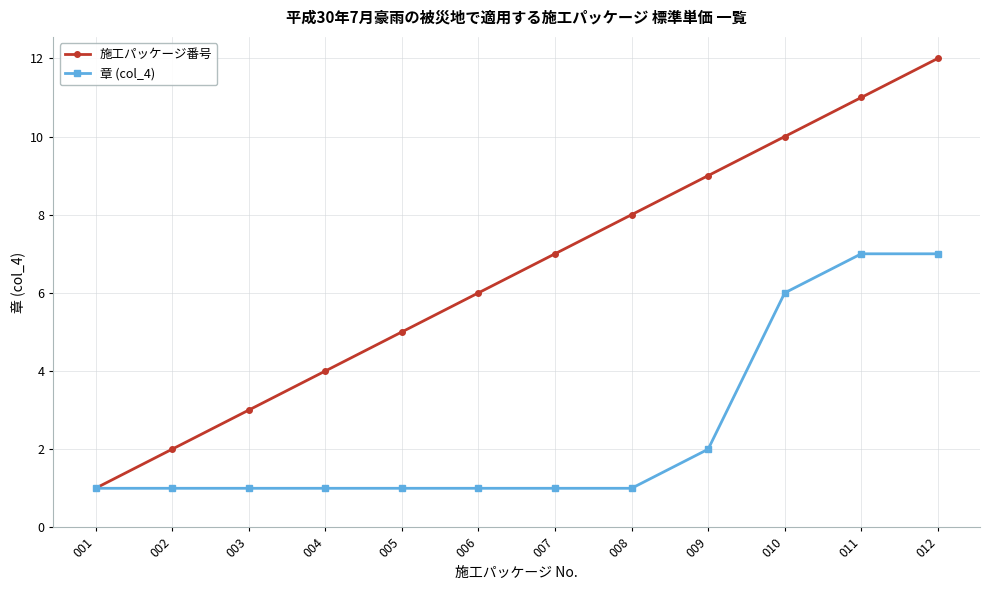

The 施工パッケージ番号 series shows 1 at 004. True or false?

False